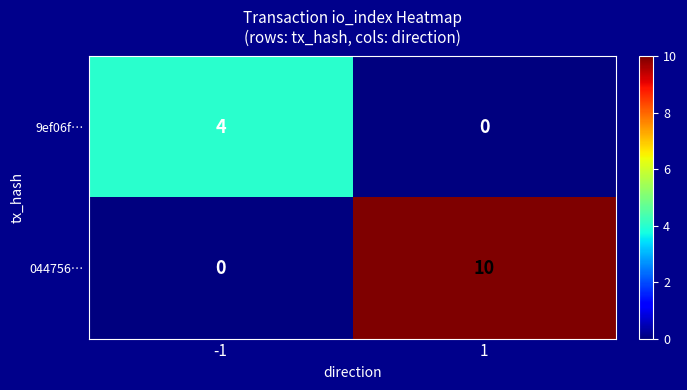

What is the total value across all series at 1?

10